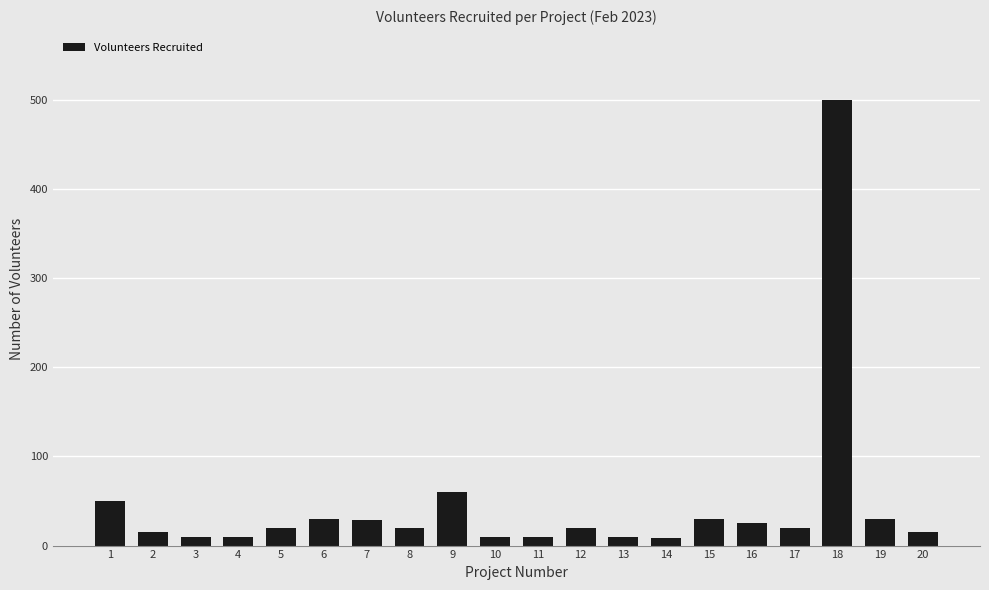

What is the difference between the maximum and minimum values?

492